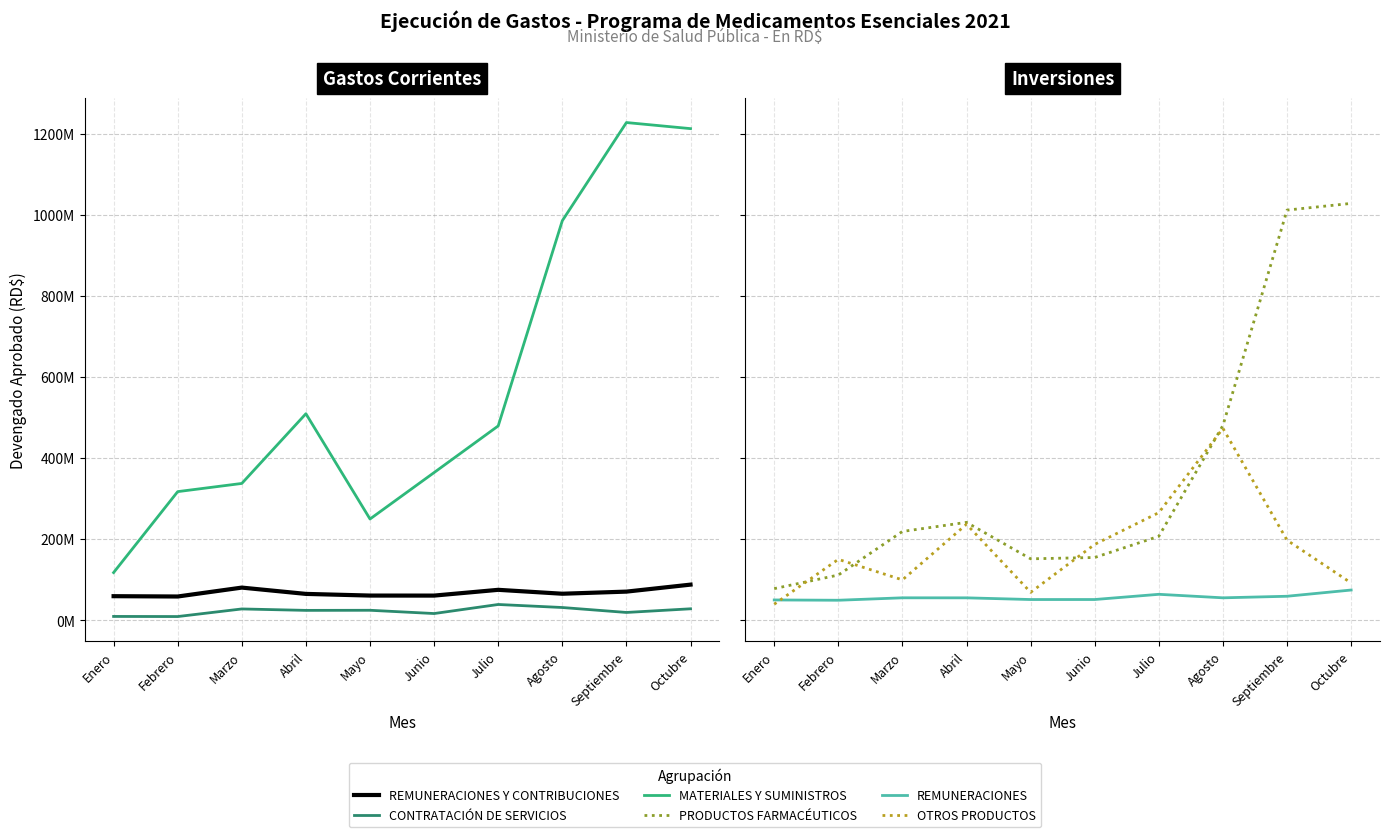

At Mayo, list the series in order from smallest to largest.

CONTRATACIÓN DE SERVICIOS, REMUNERACIONES, REMUNERACIONES Y CONTRIBUCIONES, OTROS PRODUCTOS, PRODUCTOS FARMACÉUTICOS, MATERIALES Y SUMINISTROS